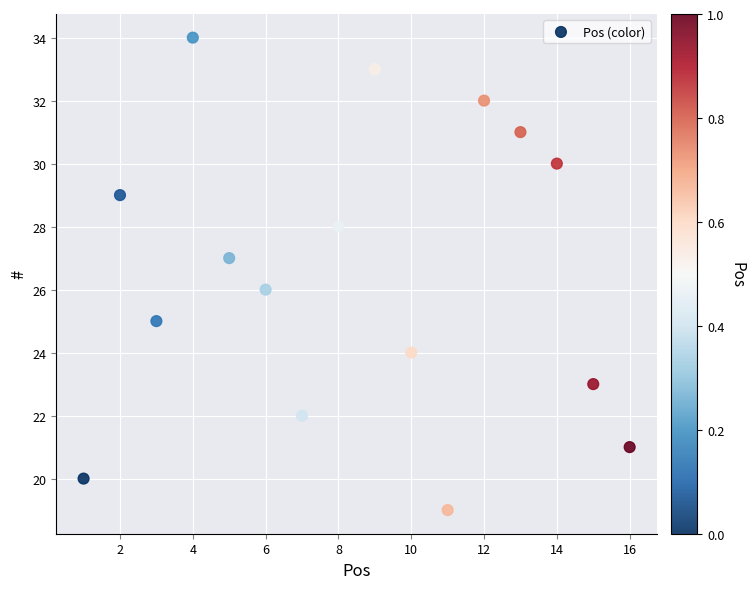

What is the range of Y values (max minus min)?

15